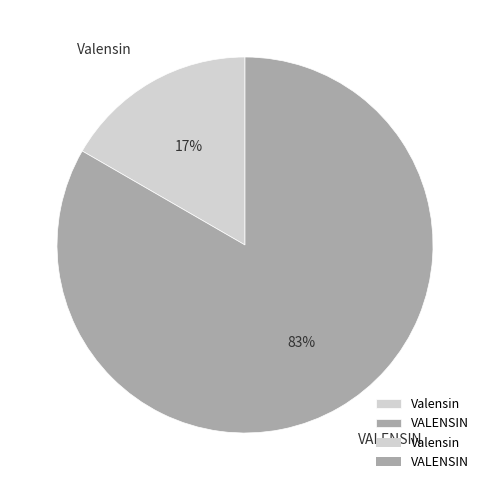

Is there a majority slice in this chart?

Yes